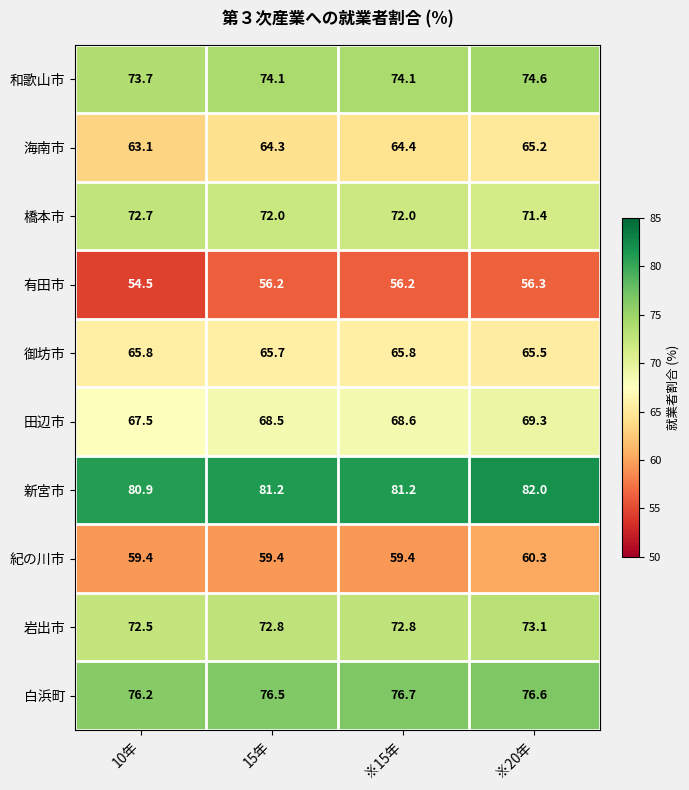

Where does the 新宮市 series first go above 81?

15年